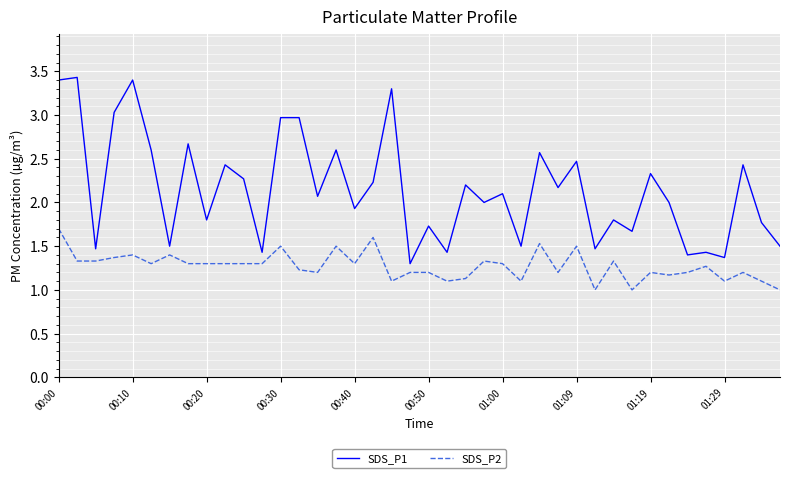

What is the highest value of the SDS_P2 series?

1.7